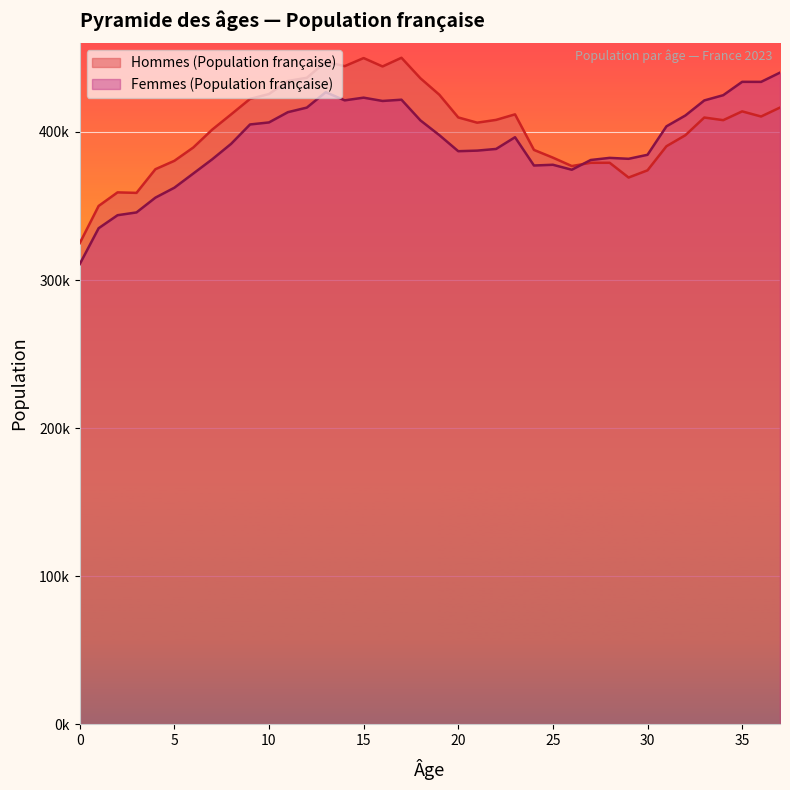

At which label does Hommes (Population française) first exceed 408176?

8